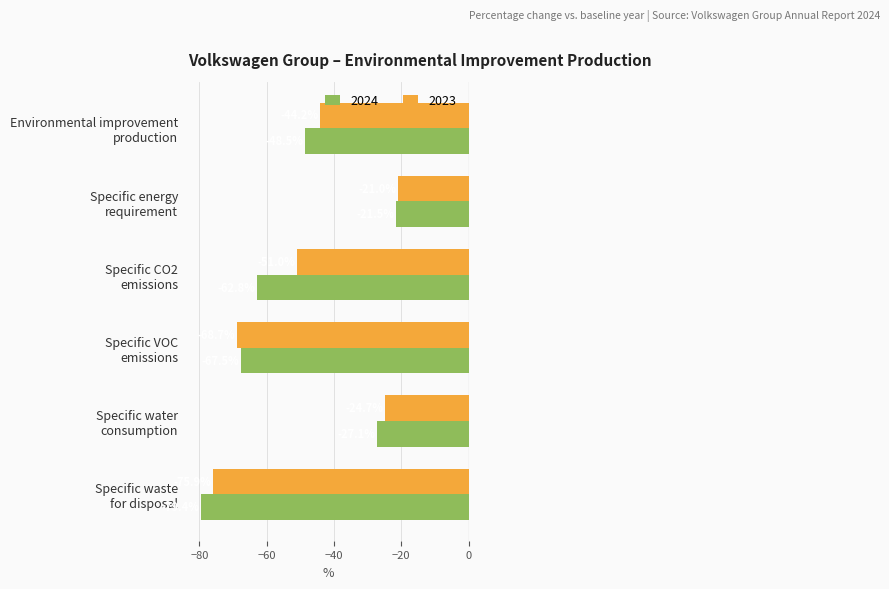

What is the difference between the second highest and second lowest values in the 2023 series?

44.0